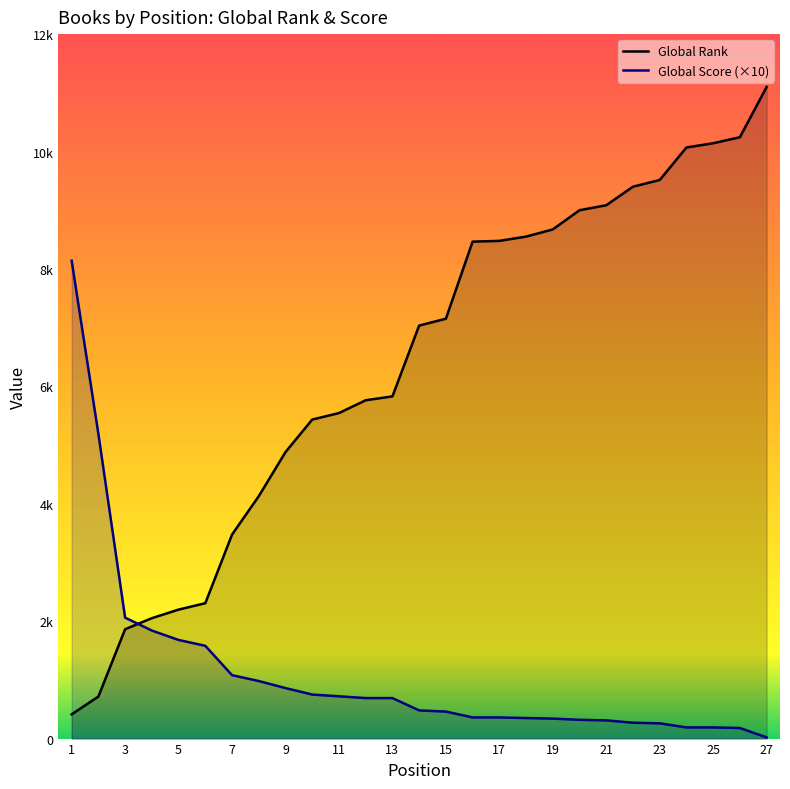

How many categories are shown in the chart?

27